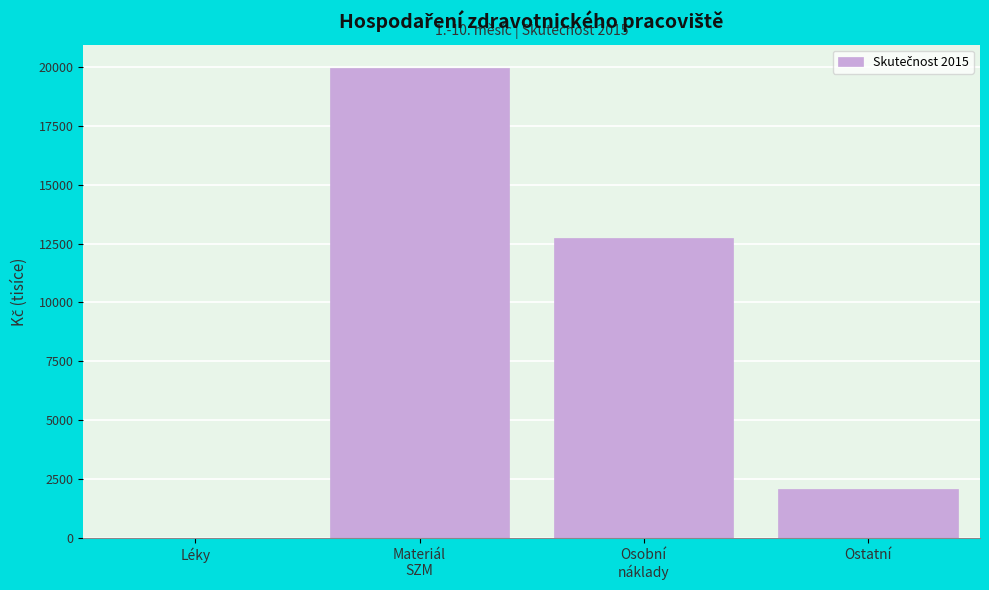

What is the sum of all values?

34777.5